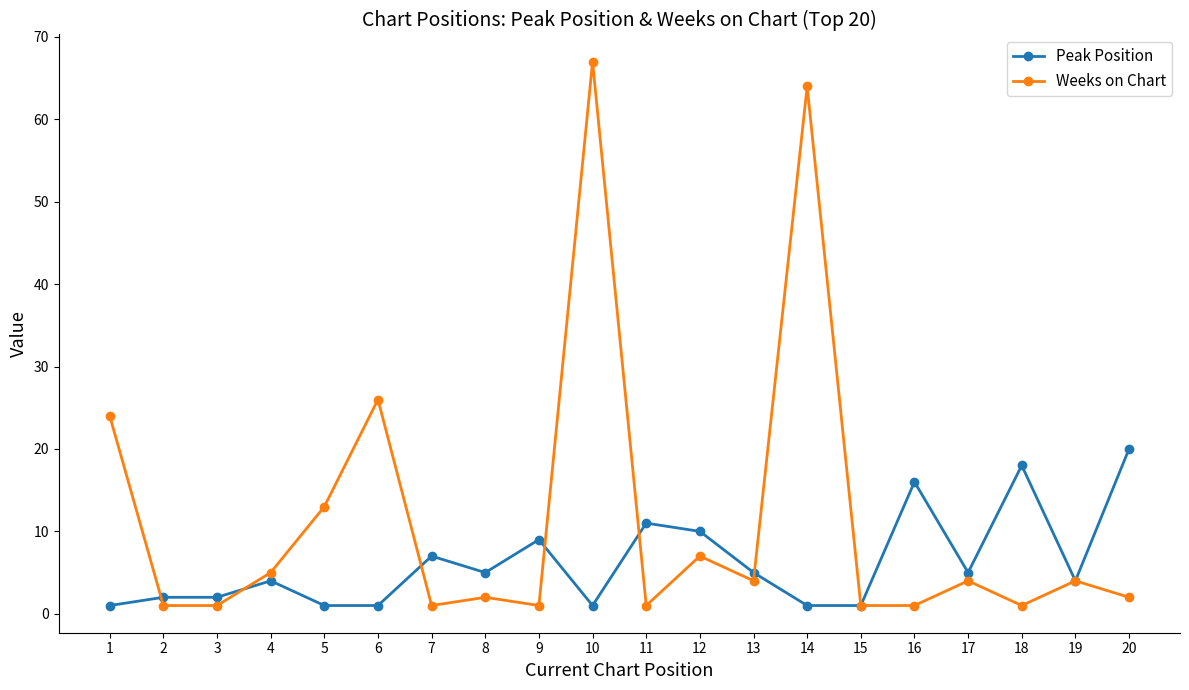

What is the value of the Weeks on Chart point at the 16th from the left?

1